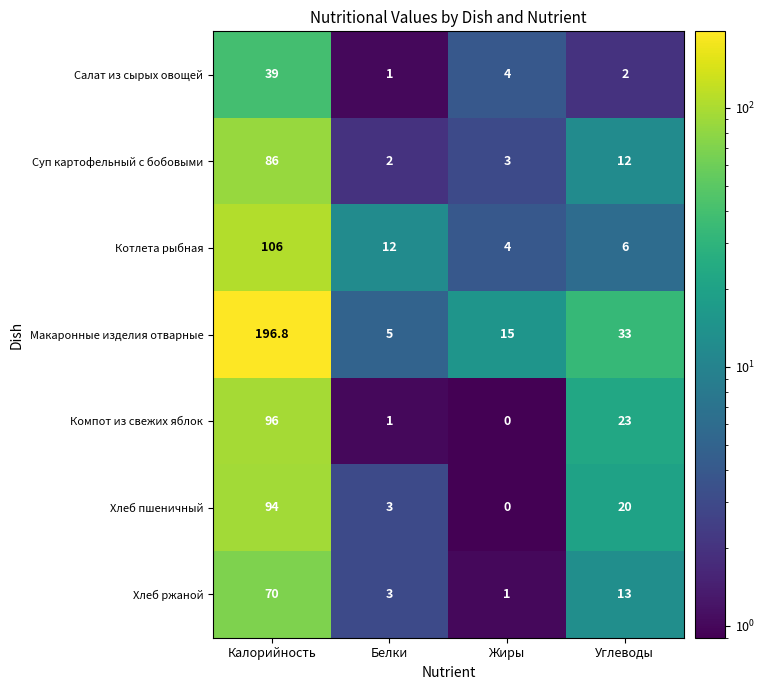

Is it true that Компот из свежих яблок equals 96.0 at Калорийность?

True